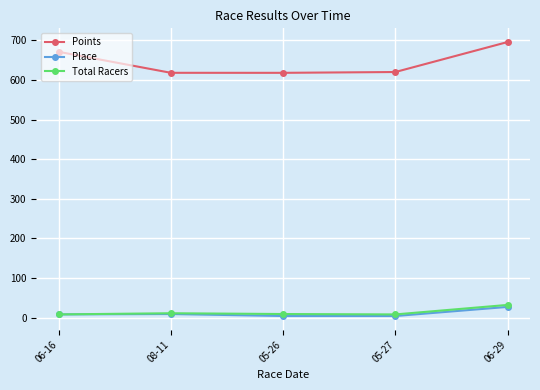

What position from the right is 06-16?

5